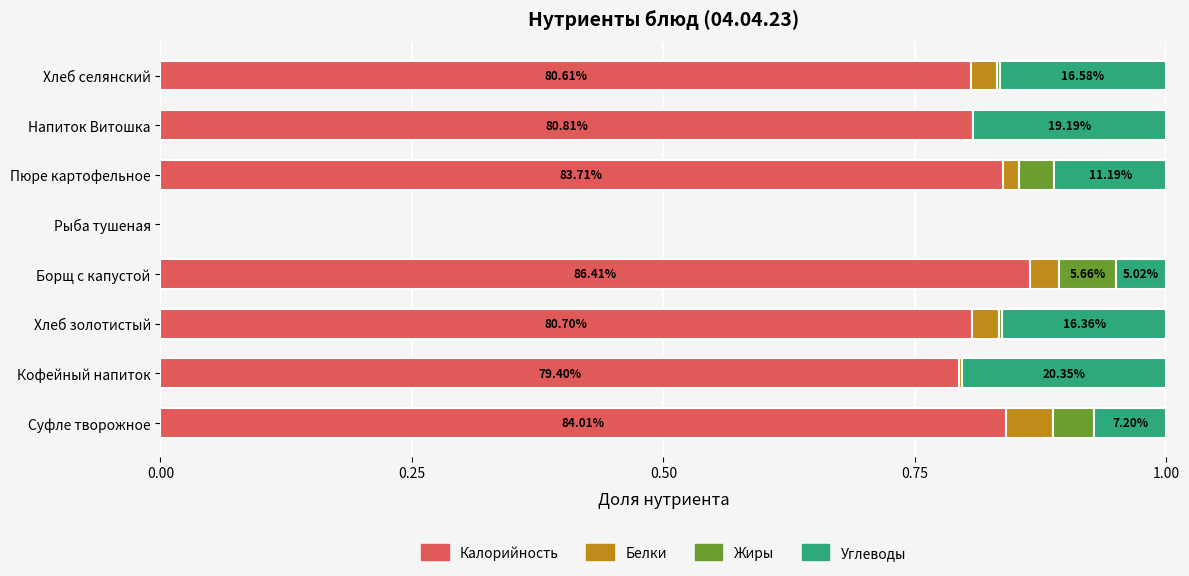

Count the number of data series in this chart.

4